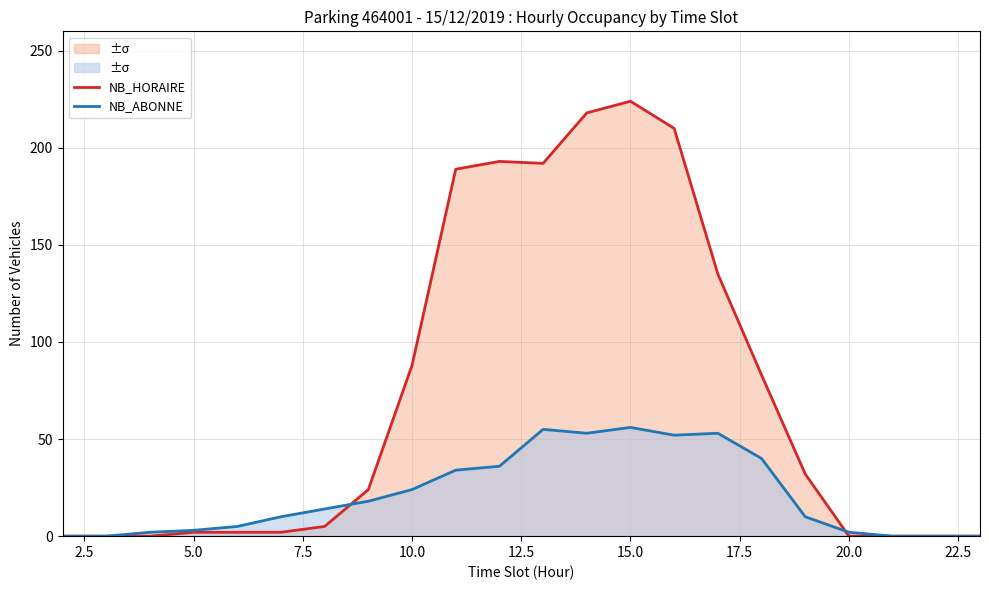

Reading right to left, list all the values displayed in this chart.

NB_HORAIRE: 0	0	0	0	32	83	135	210	224	218	192	193	189	88	24	5	2	2	2	0	0	0
NB_ABONNE: 0	0	0	2	10	40	53	52	56	53	55	36	34	24	18	14	10	5	3	2	0	0